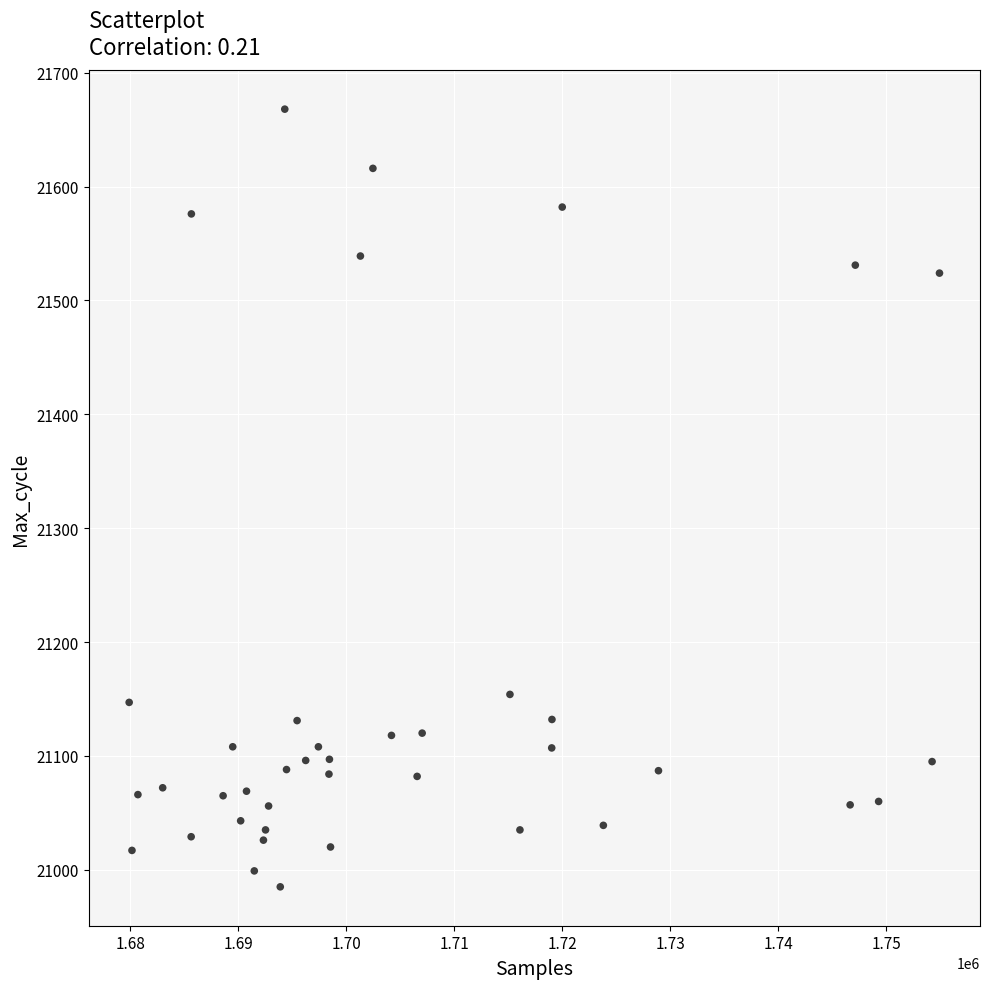

What is the range of X values (max minus min)?

75022